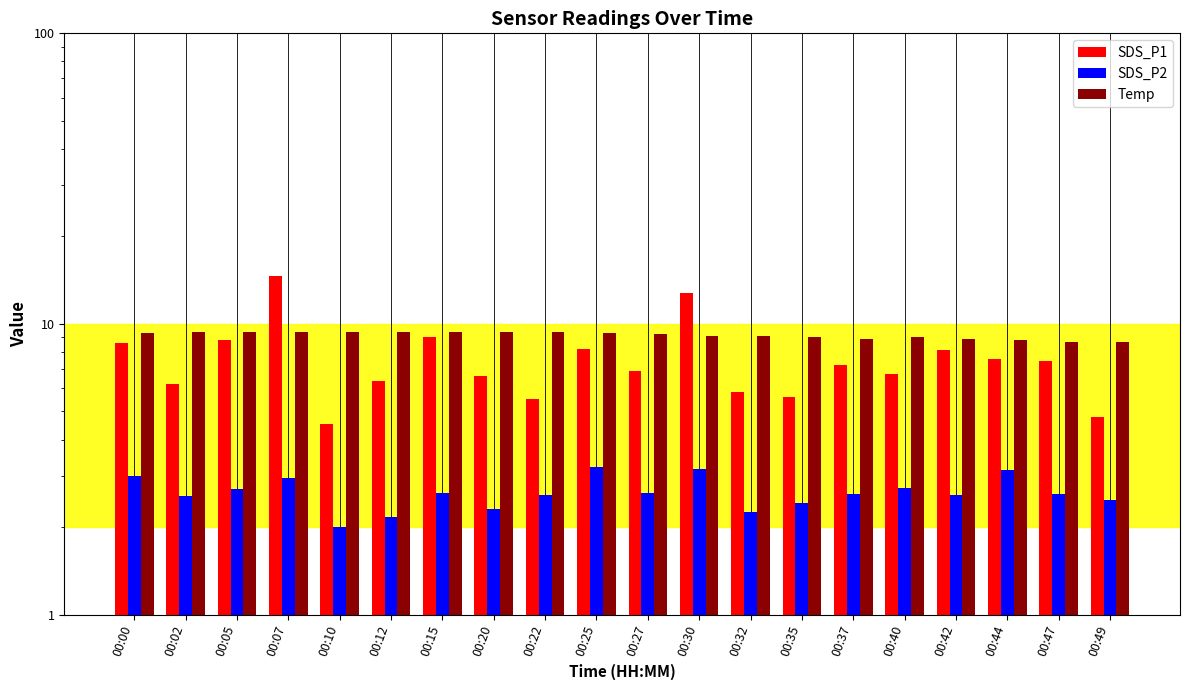

What is the difference between the SDS_P1 values at 00:02 and 00:27?

0.7